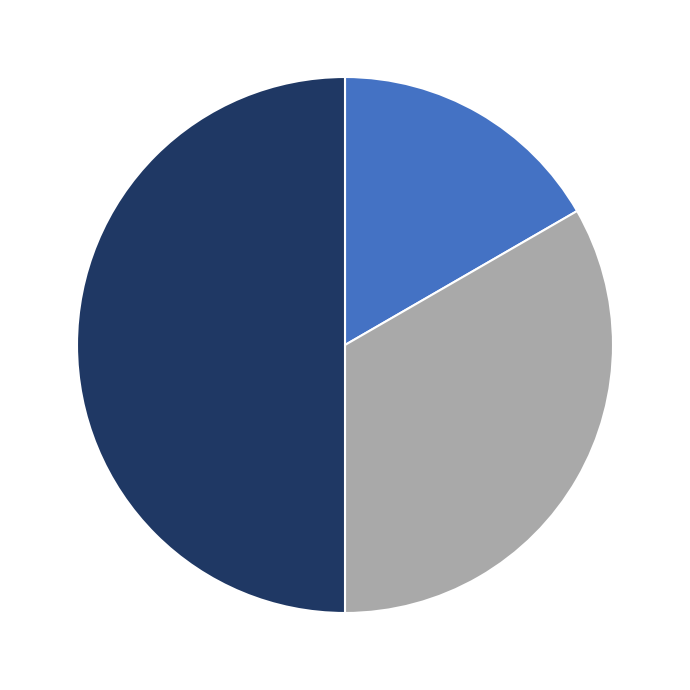

To the nearest percent, what is the difference between the largest and smallest slice percentages?

33%